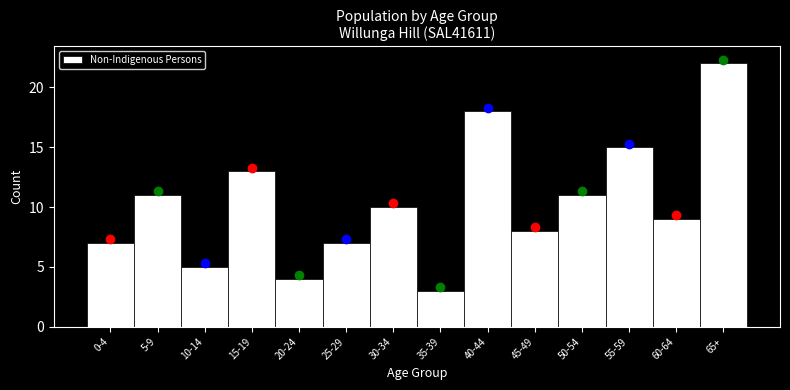

Reading left to right, what are all the values shown in this chart?

0-4=7	5-9=11	10-14=5	15-19=13	20-24=4	25-29=7	30-34=10	35-39=3	40-44=18	45-49=8	50-54=11	55-59=15	60-64=9	65+=22